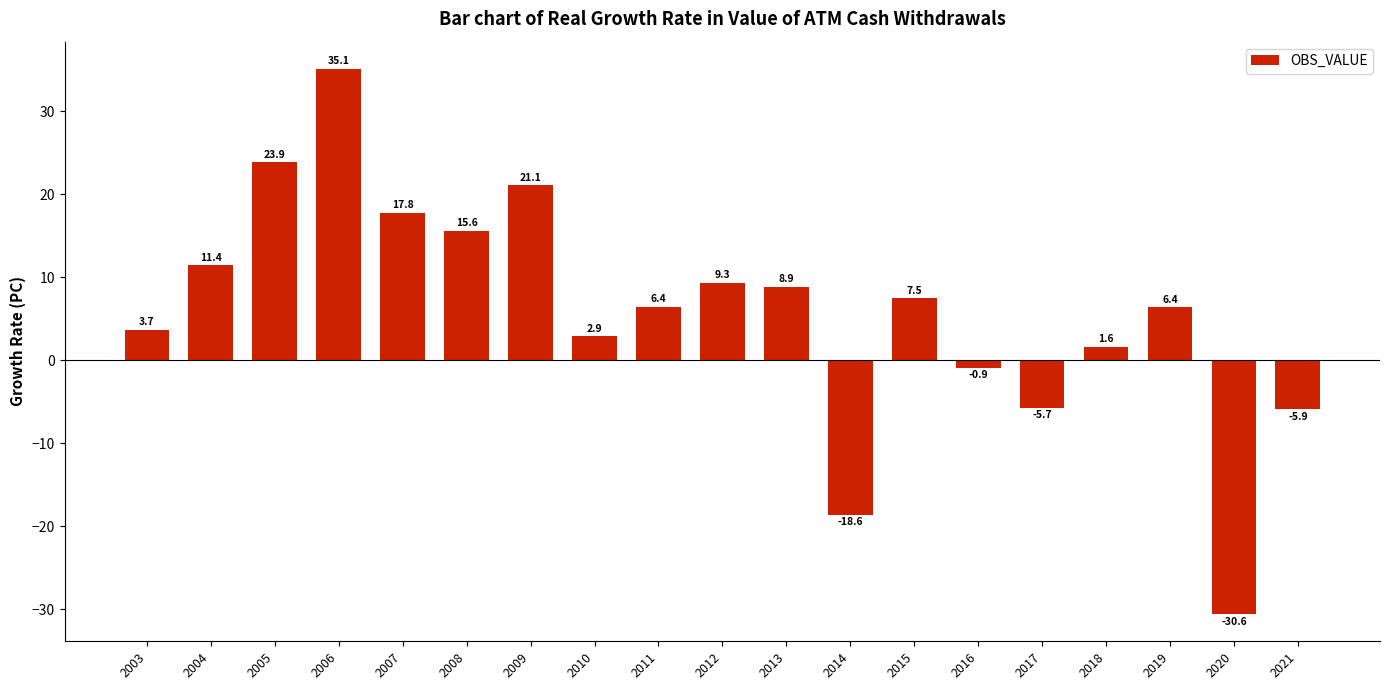

Which category has the lowest value across all series?

2020